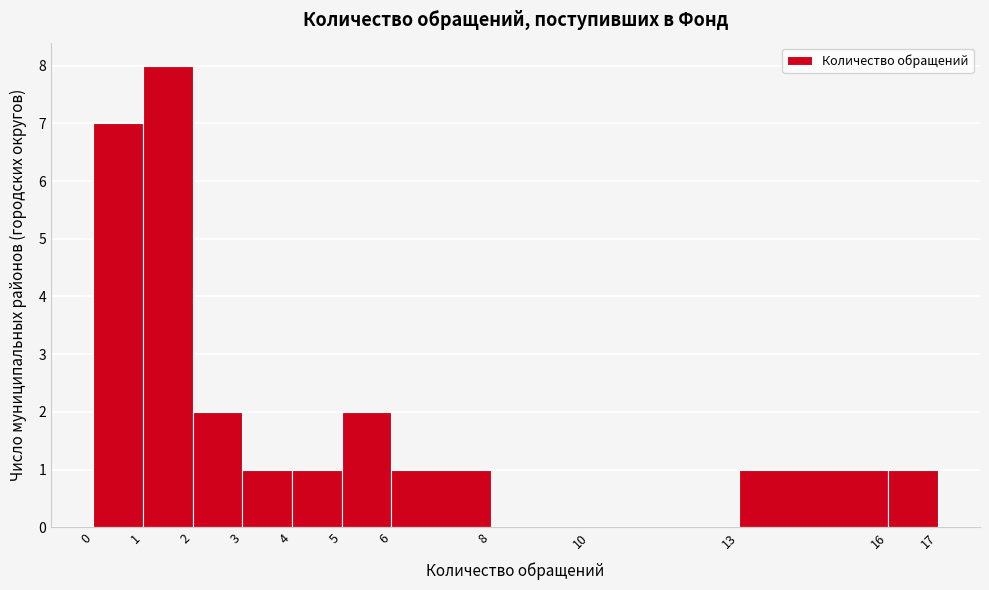

Reading left to right, list every bar in this chart as the range it spans on the x-axis followed by its height. The values are not printed on the chart, so give them approximately, as read against the axis.

0 to 1: 7
1 to 2: 8
2 to 3: 2
3 to 4: 1
4 to 5: 1
5 to 6: 2
6 to 8: 1
8 to 10: 0
10 to 13: 0
13 to 16: 1
16 to 17: 1